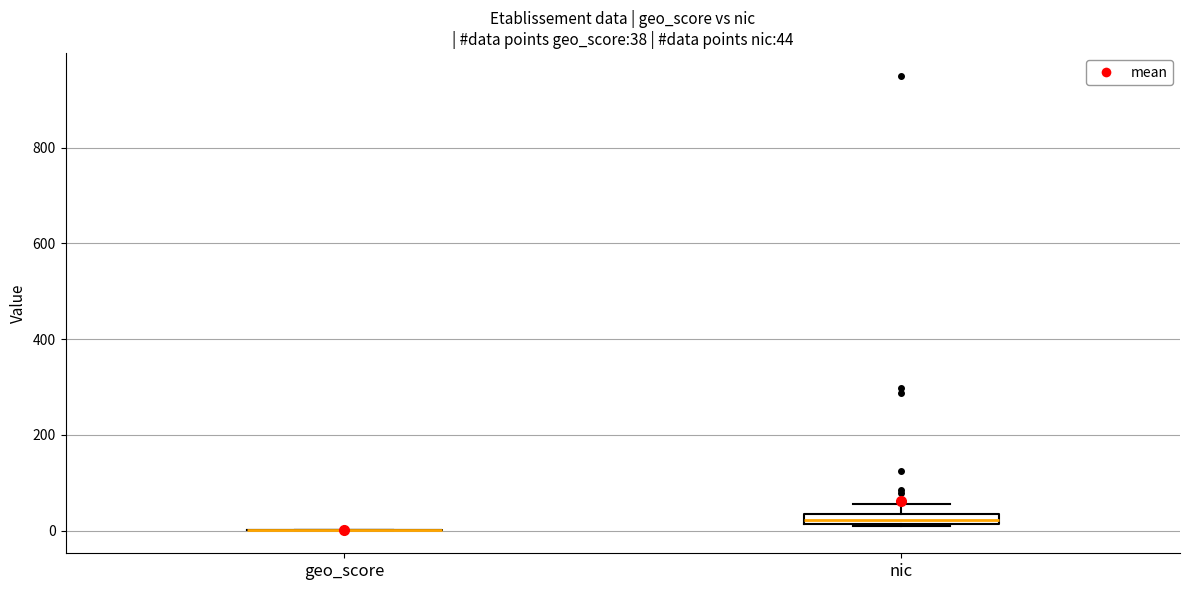

Which box is the tallest, from its lower edge to its upper edge?

nic